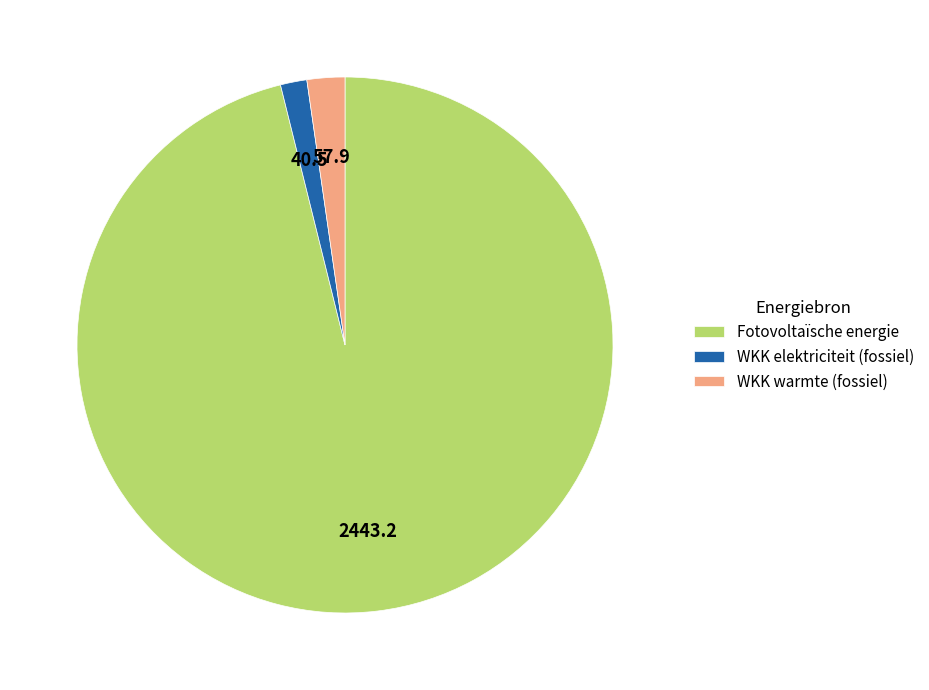

The WKK warmte (fossiel) slice represents 2% of the pie. True or false?

True